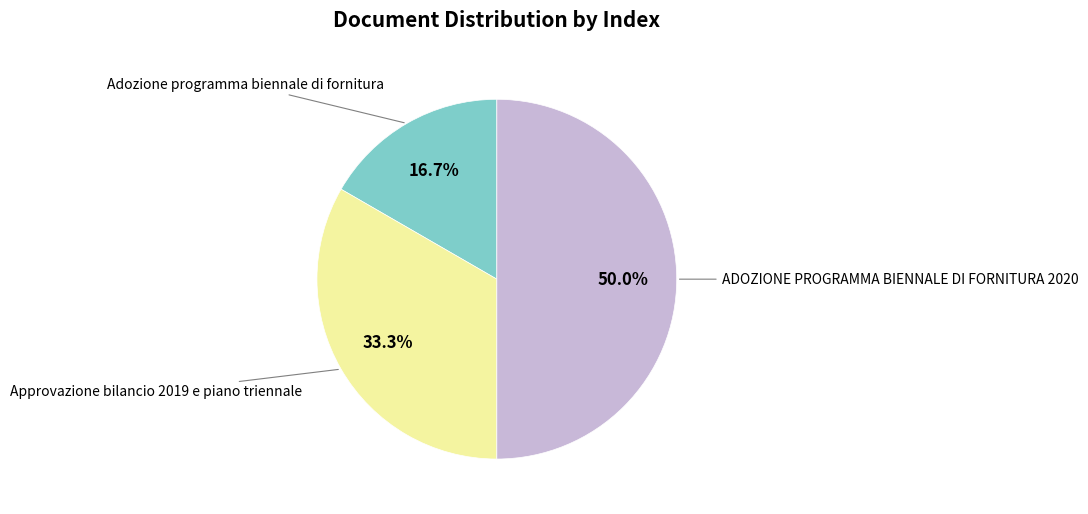

Which slice is the largest?

ADOZIONE PROGRAMMA BIENNALE DI FORNITURA 2020